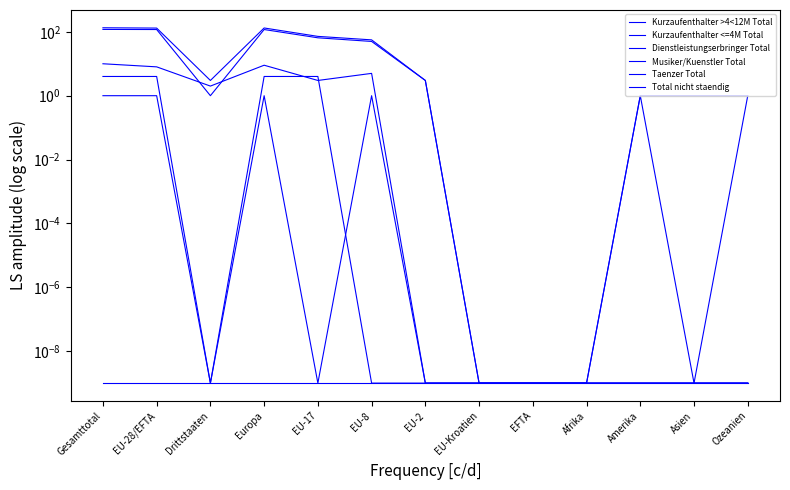

How many interior local peaks does the Musiker/Kuenstler Total series have?

2